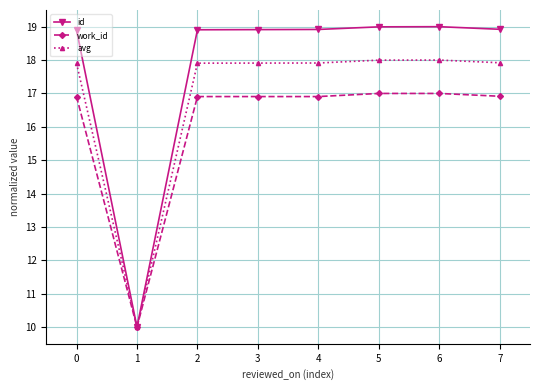

Which series has the widest spread of values?

id